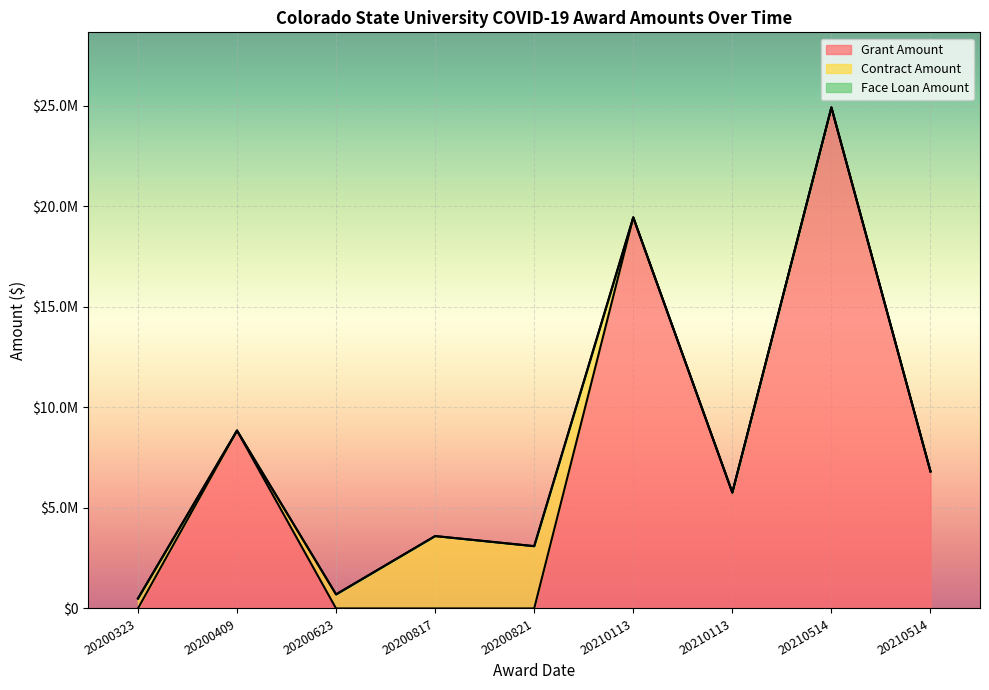

Is it true that Grant Amount equals 4513663 at 20200409?

False